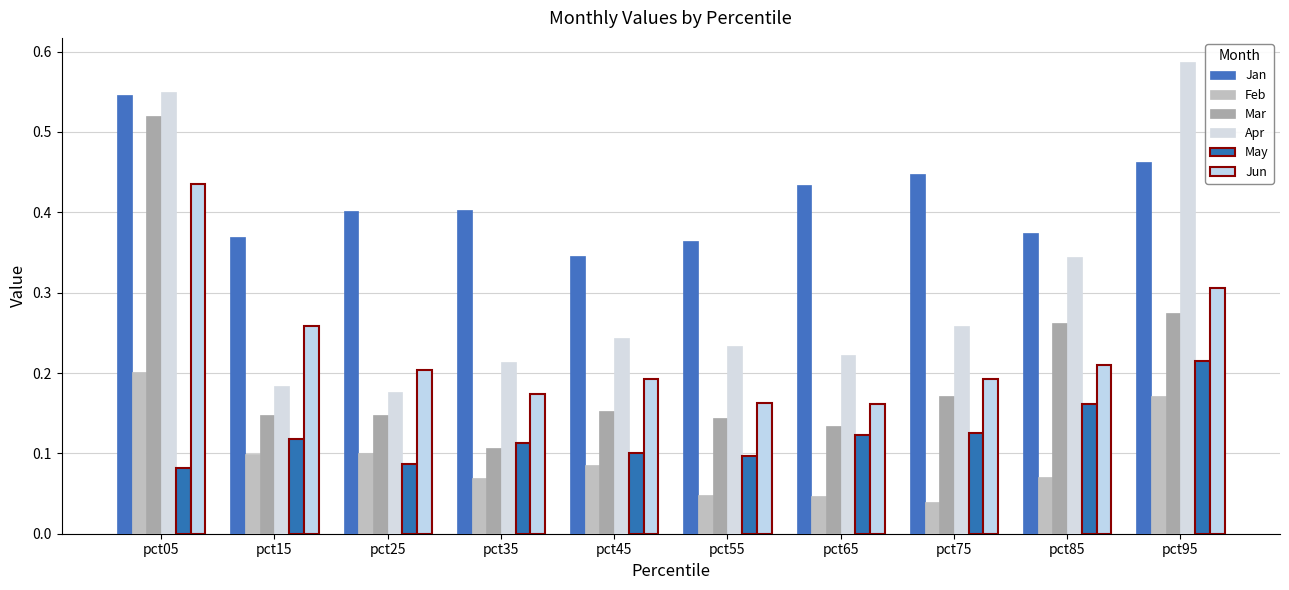

Reading right to left, list all the values displayed in this chart.

Jan: 0.5	0.4	0.4	0.4	0.4	0.3	0.4	0.4	0.4	0.5
Feb: 0.2	0.1	0.0	0.0	0.0	0.1	0.1	0.1	0.1	0.2
Mar: 0.3	0.3	0.2	0.1	0.1	0.2	0.1	0.1	0.1	0.5
Apr: 0.6	0.3	0.3	0.2	0.2	0.2	0.2	0.2	0.2	0.5
May: 0.2	0.2	0.1	0.1	0.1	0.1	0.1	0.1	0.1	0.1
Jun: 0.3	0.2	0.2	0.2	0.2	0.2	0.2	0.2	0.3	0.4